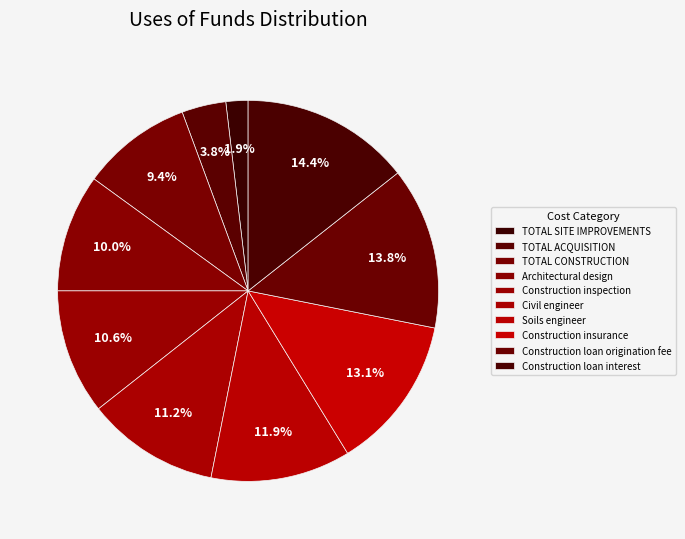

How many segments does this pie chart have?

10